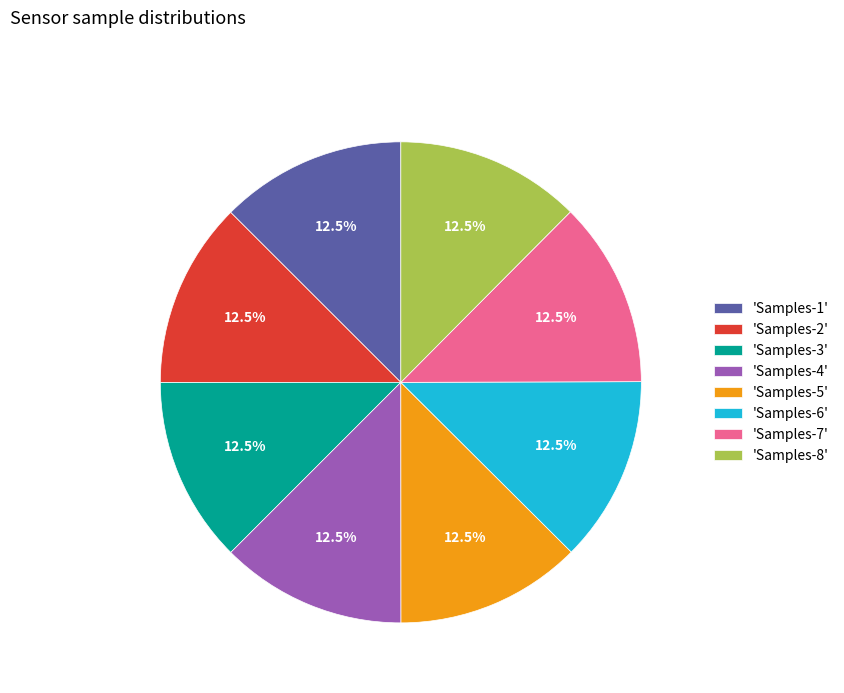

What is the ratio of the value at 'Samples-4' to the value at 'Samples-3'?

1.0